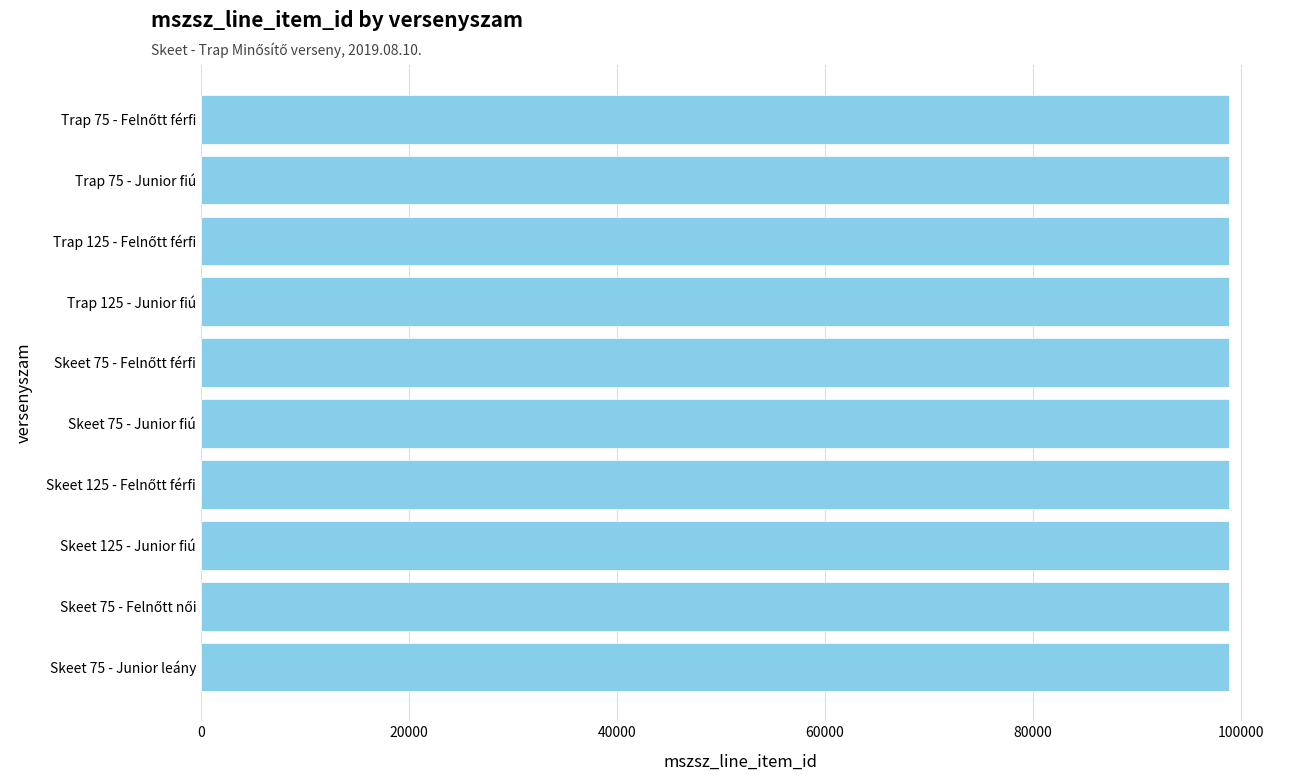

What is the sum of all values?

987925